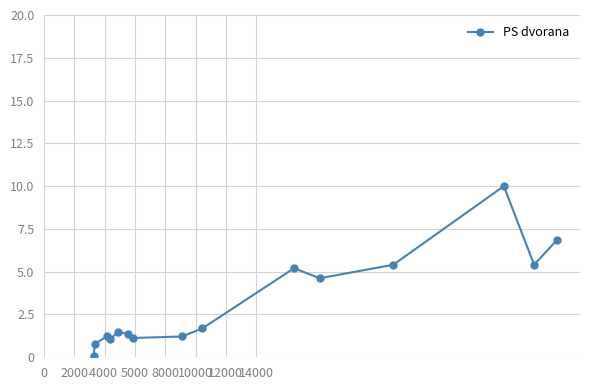

What is the value of the 15th point from the left?

6.8